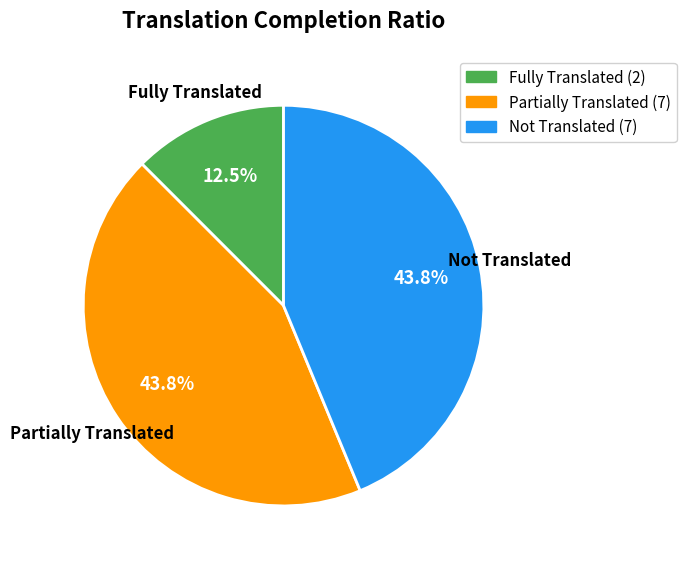

Does any single category account for the majority?

No